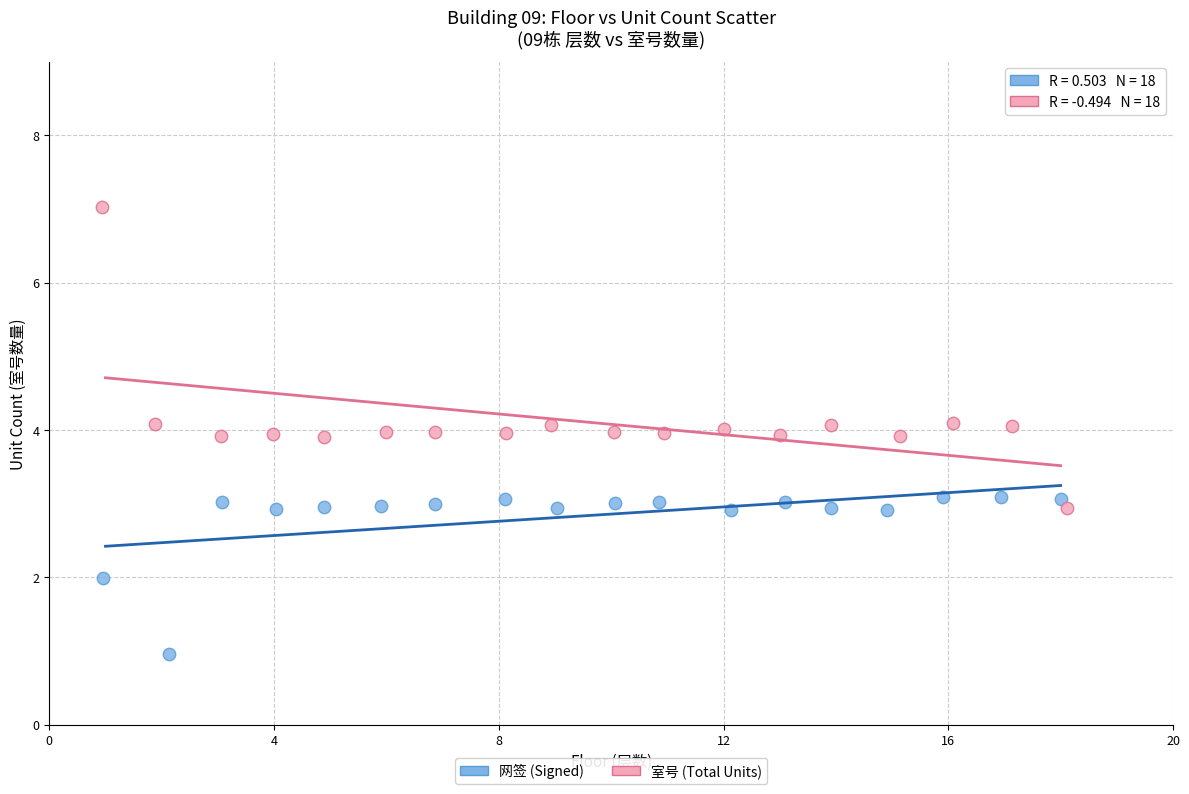

What are all the series names shown in the legend?

网签 (Signed), 室号 (Total Units)